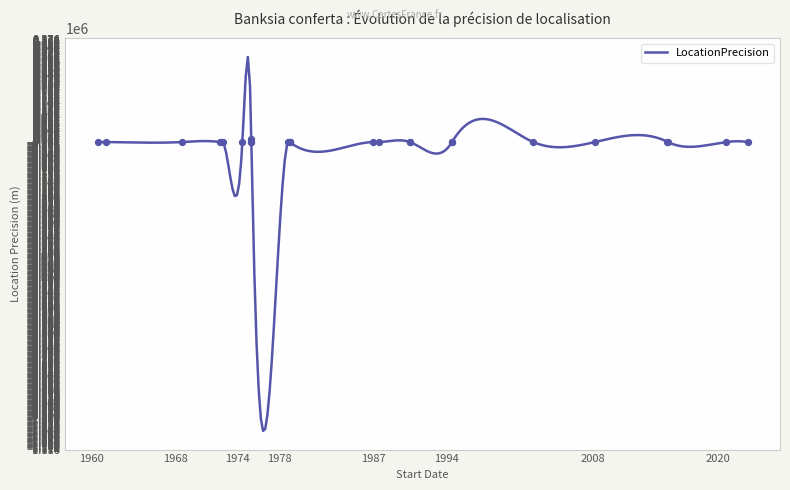

Between 1972-04-23 and 1990-07-07, which is larger?

1972-04-23